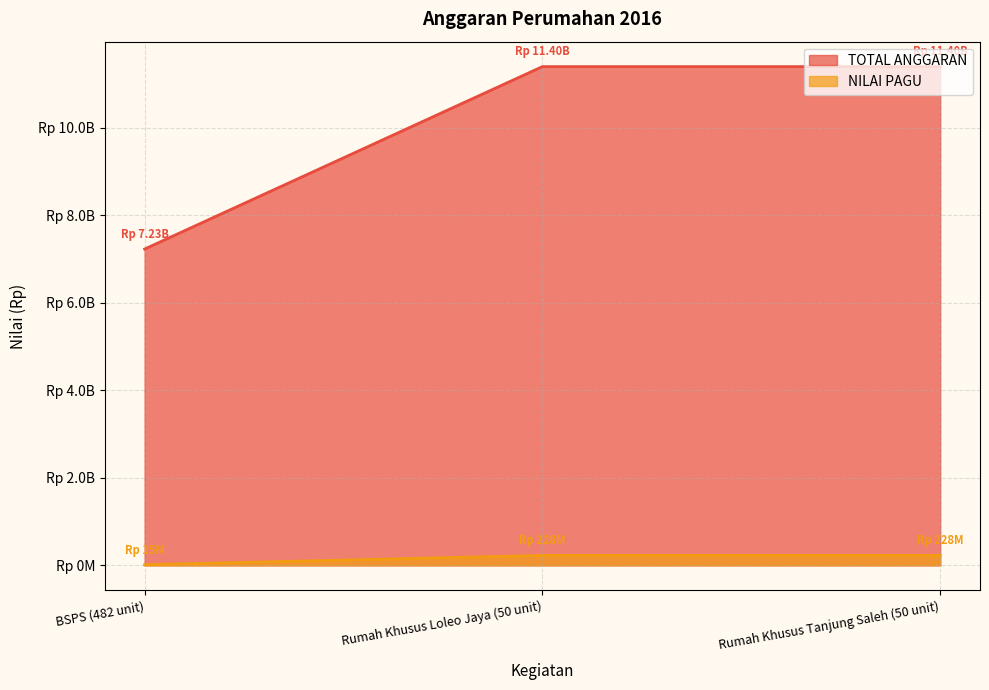

What are all the series names shown in the legend?

TOTAL ANGGARAN, NILAI PAGU